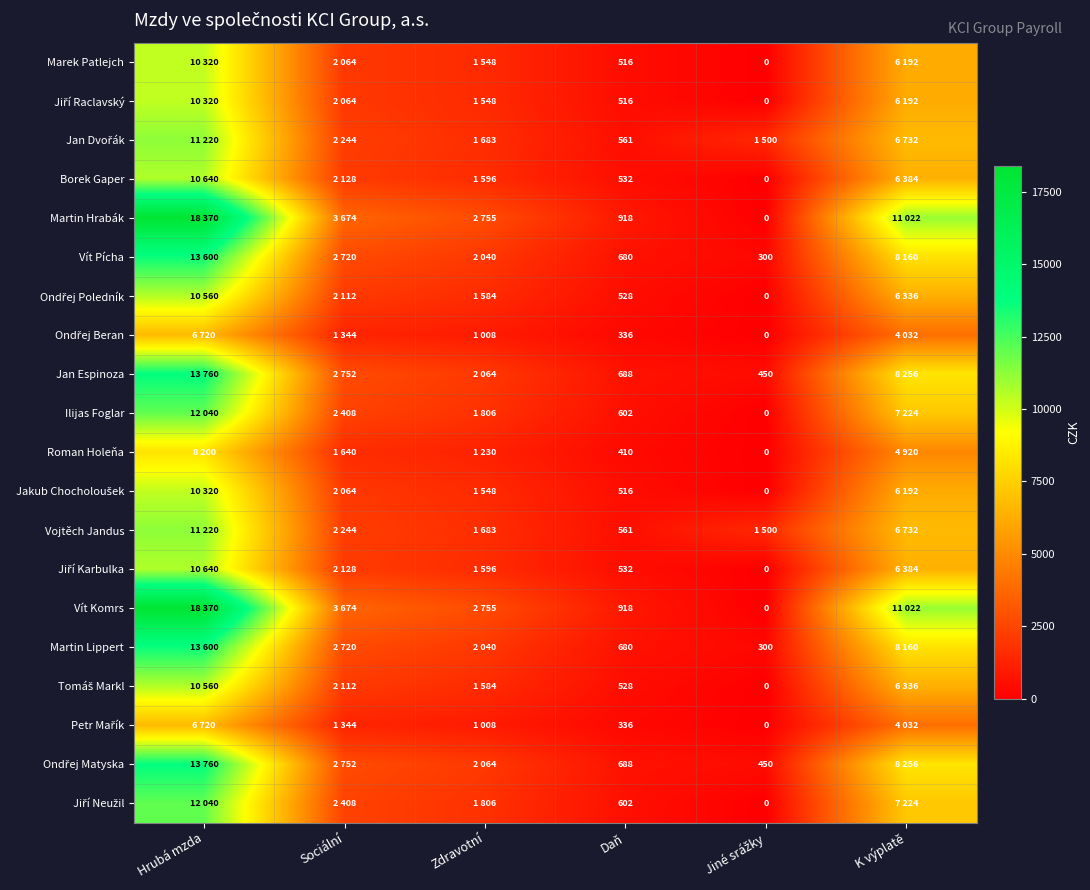

The Martin Lippert series shows 898.1 at Daň. True or false?

False